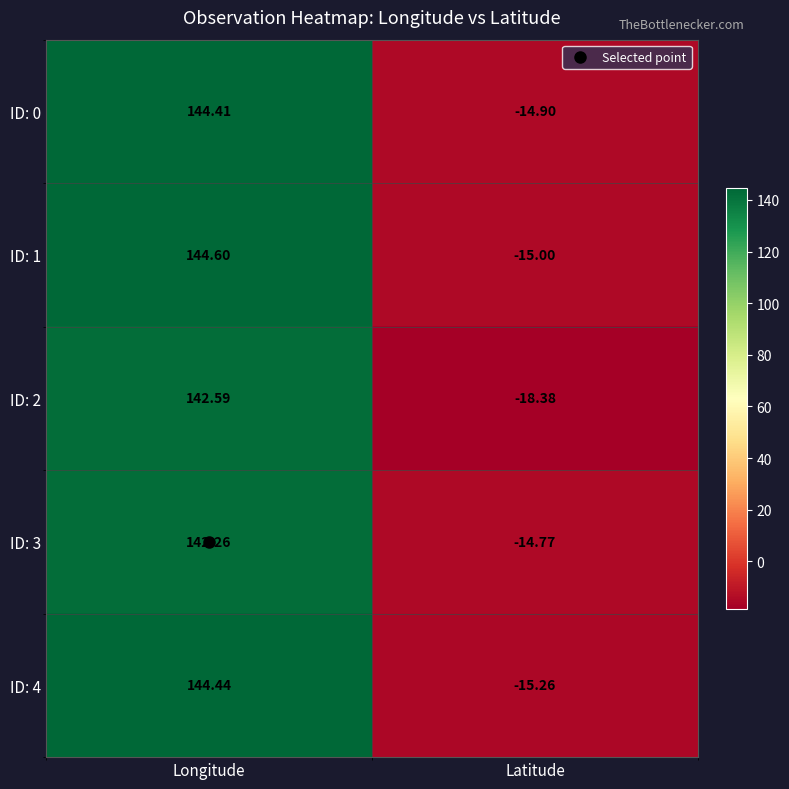

At which label does ID: 2 reach its minimum?

Latitude